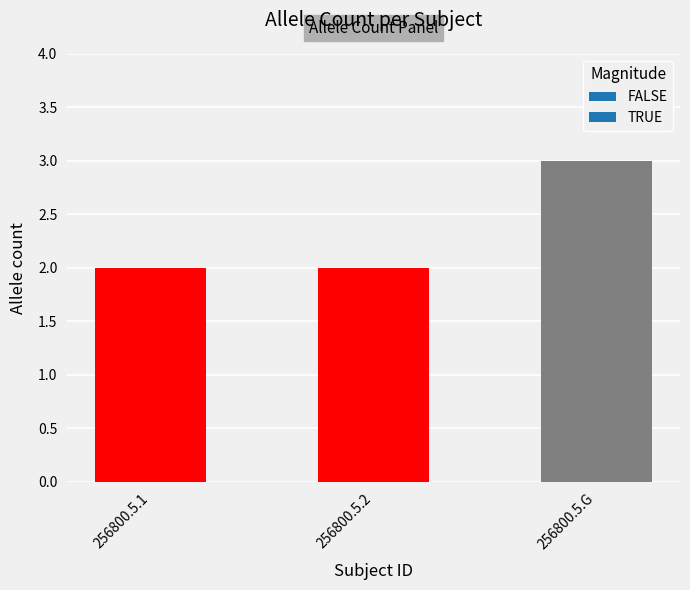

The chart shows a value of 2 at 256800.5.1. True or false?

True